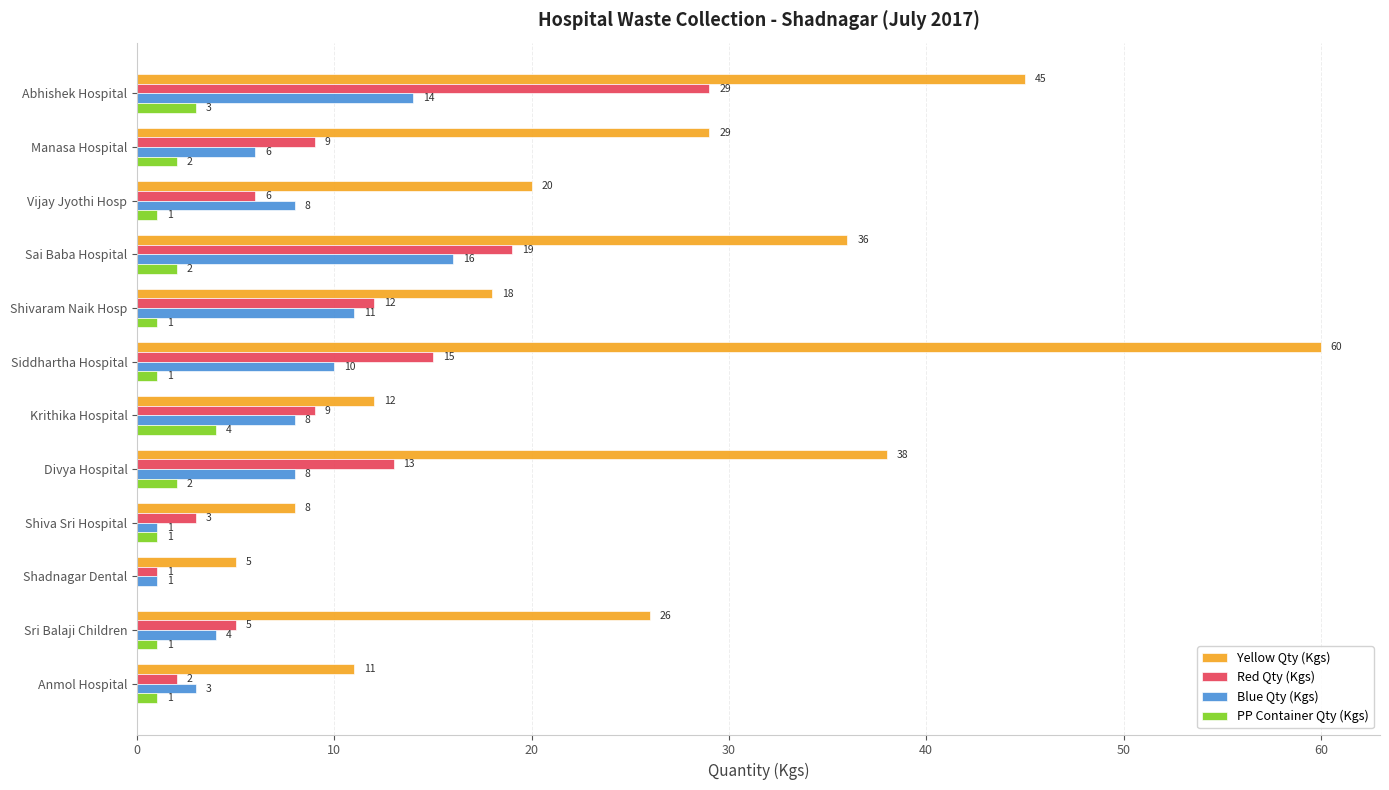

Between Vijay Jyothi Hosp and Shadnagar Dental, which series saw the biggest shift?

Yellow Qty (Kgs)